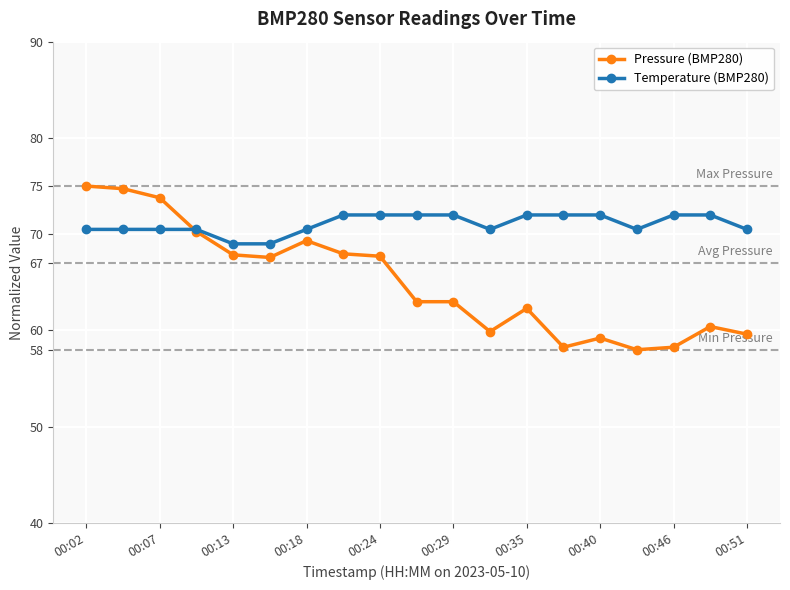

How many intersections are there between Pressure (BMP280) and Temperature (BMP280)?

1